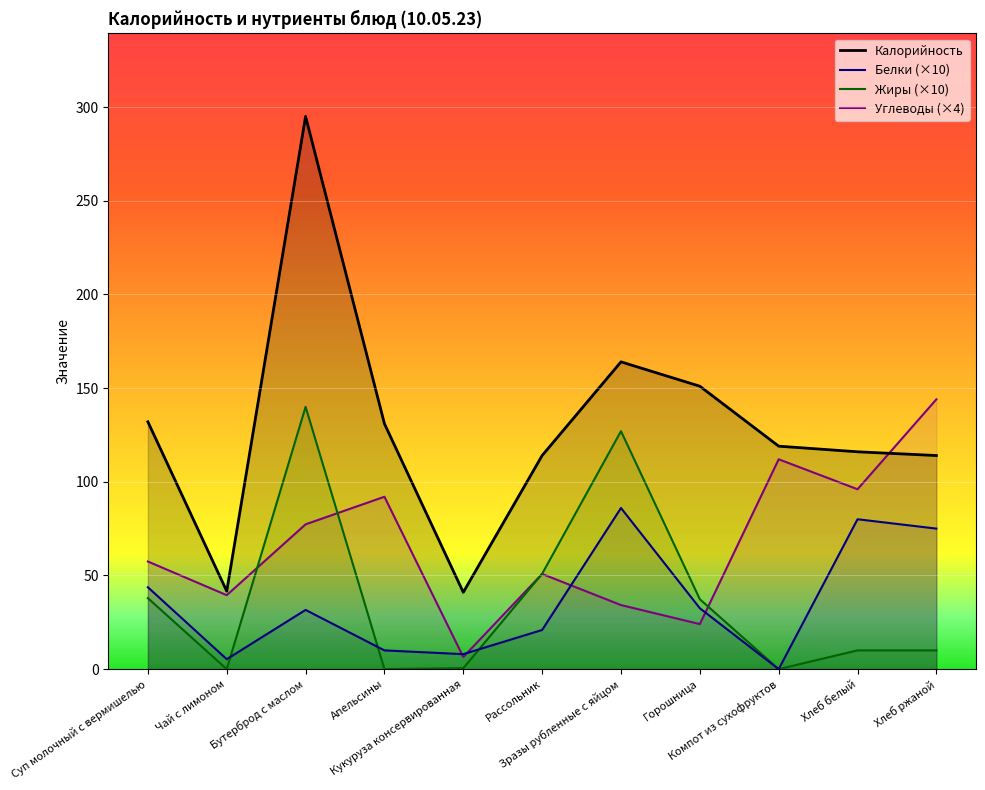

In Калорийность, how many points are lower than both neighbors (excluding endpoints)?

2